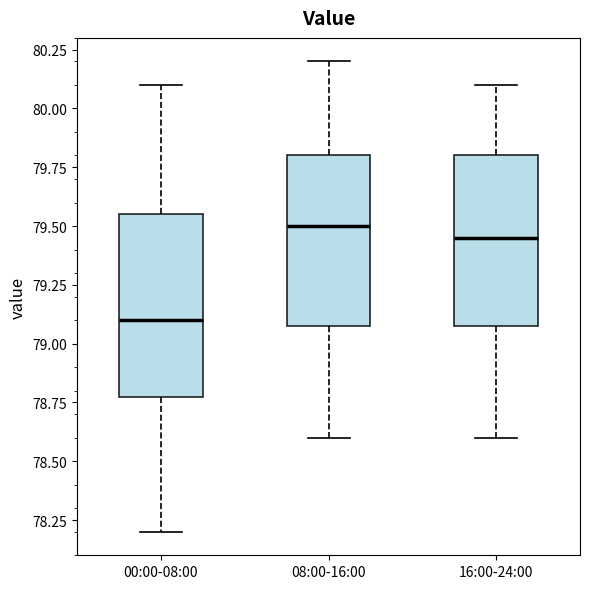

Reading left to right, read every box against the y-axis: the position of its median line, the range the box covers, and the ends of its whiskers. The values are not printed on the chart, so give them approximately, as read against the axis.

00:00-08:00: median 79.10, box 78.80 to 79.55, whiskers 78.20 to 80.10
08:00-16:00: median 79.50, box 79.10 to 79.80, whiskers 78.60 to 80.20
16:00-24:00: median 79.45, box 79.10 to 79.80, whiskers 78.60 to 80.10